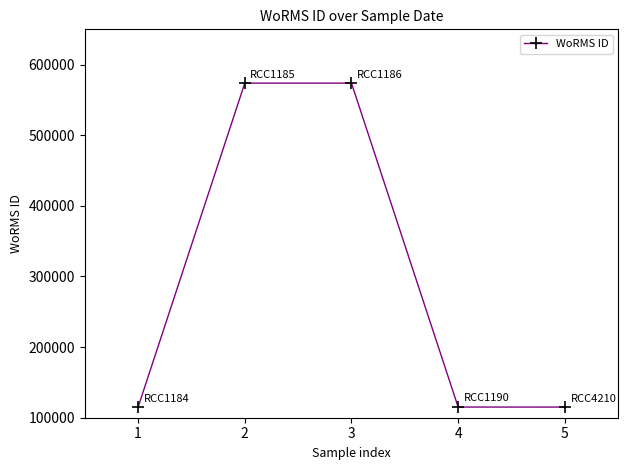

What is the difference between the values at 3 and 5?

458746